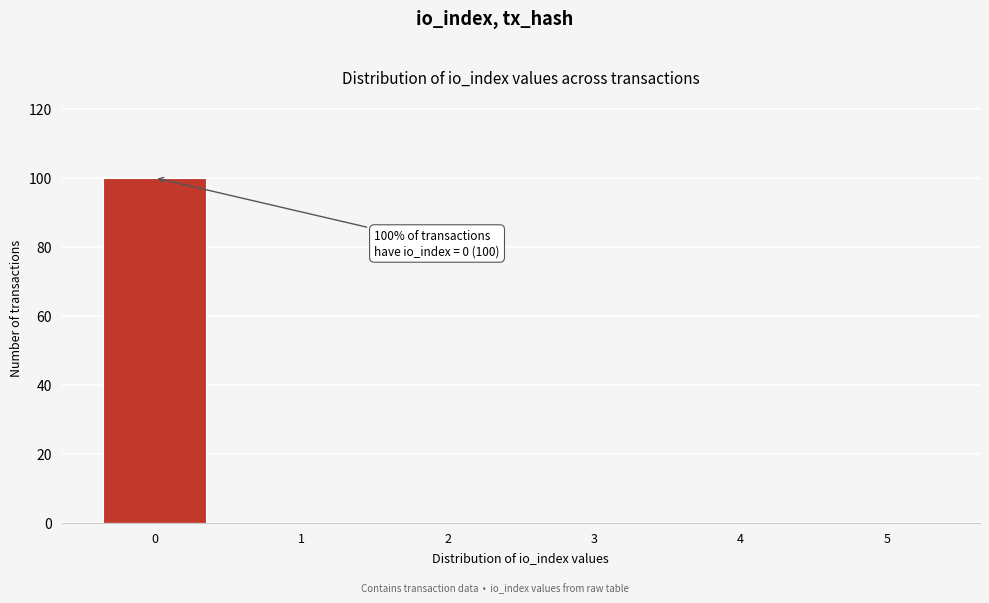

Reading left to right, extract all data points from this chart.

0=100	1=0	2=0	3=0	4=0	5=0